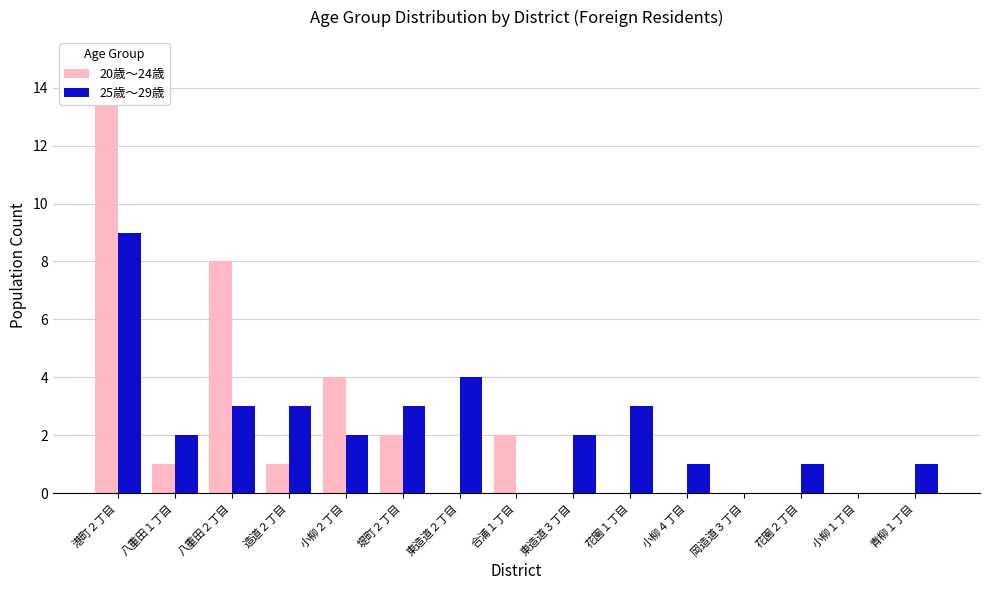

Reading left to right, transcribe all the data shown in this chart.

20歳～24歳: 15	1	8	1	4	2	0	2	0	0	0	0	0	0	0
25歳～29歳: 9	2	3	3	2	3	4	0	2	3	1	0	1	0	1